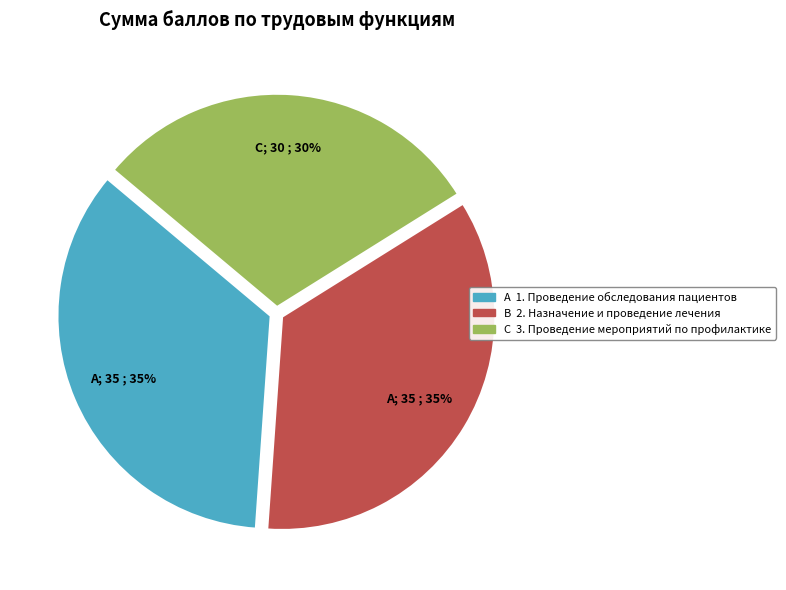

To the nearest percent, what is the difference between the largest and smallest slice percentages?

5%